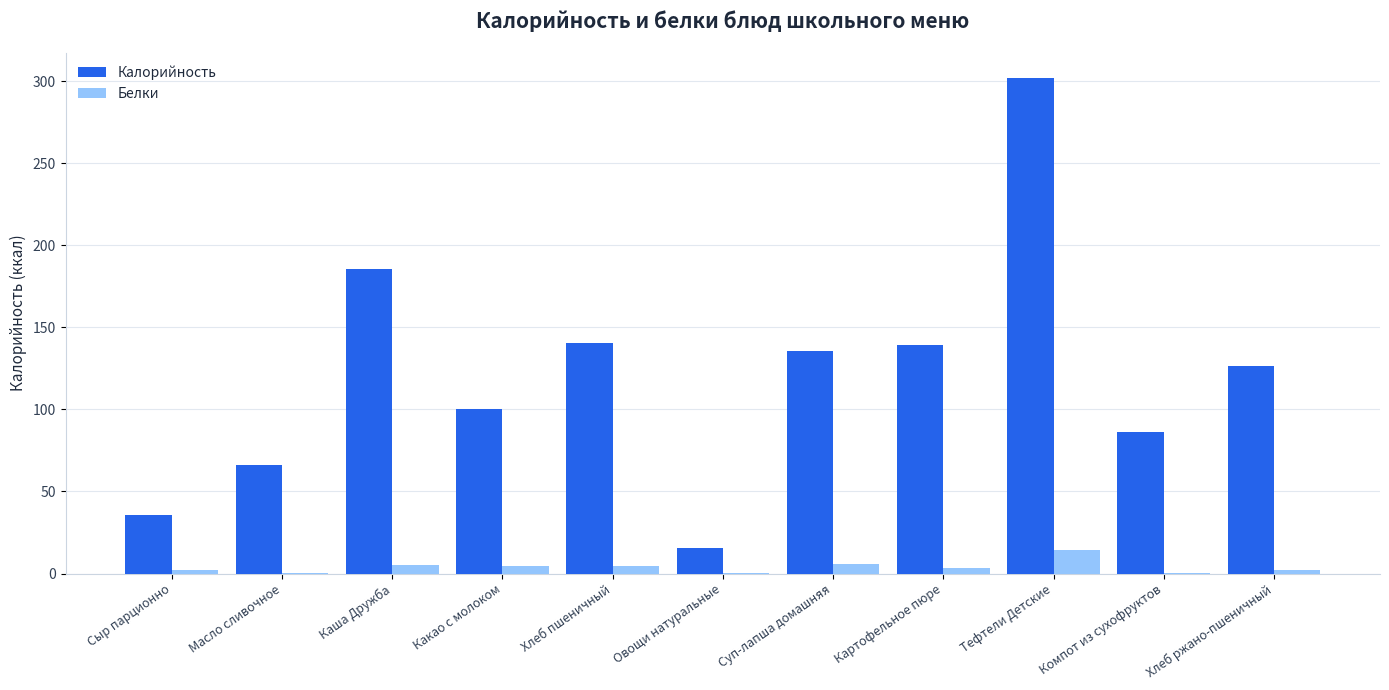

What is the total value across all series at Компот из сухофруктов?

86.6